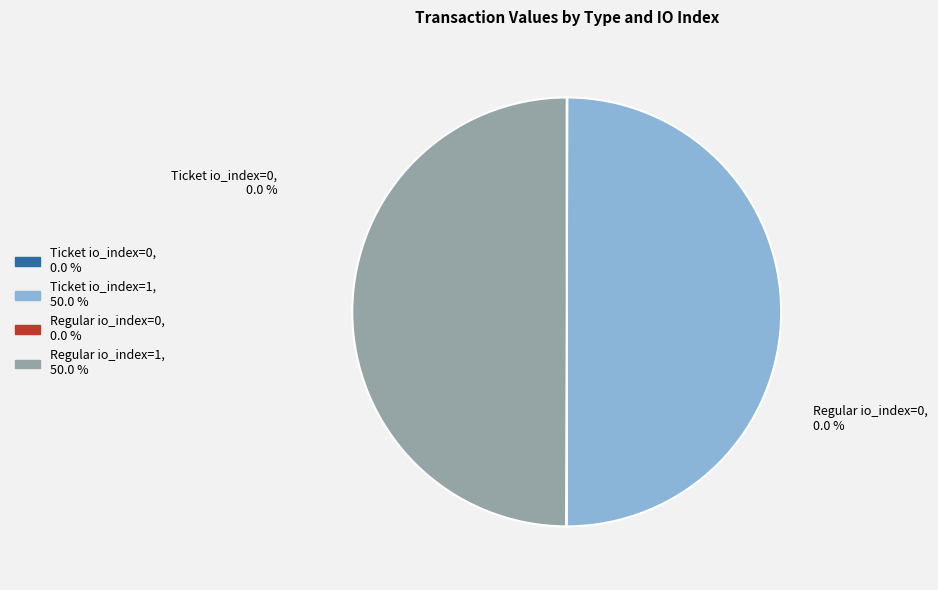

Rank the categories by value from lowest to highest.

Ticket io_index=0, Regular io_index=0, Ticket io_index=1, Regular io_index=1